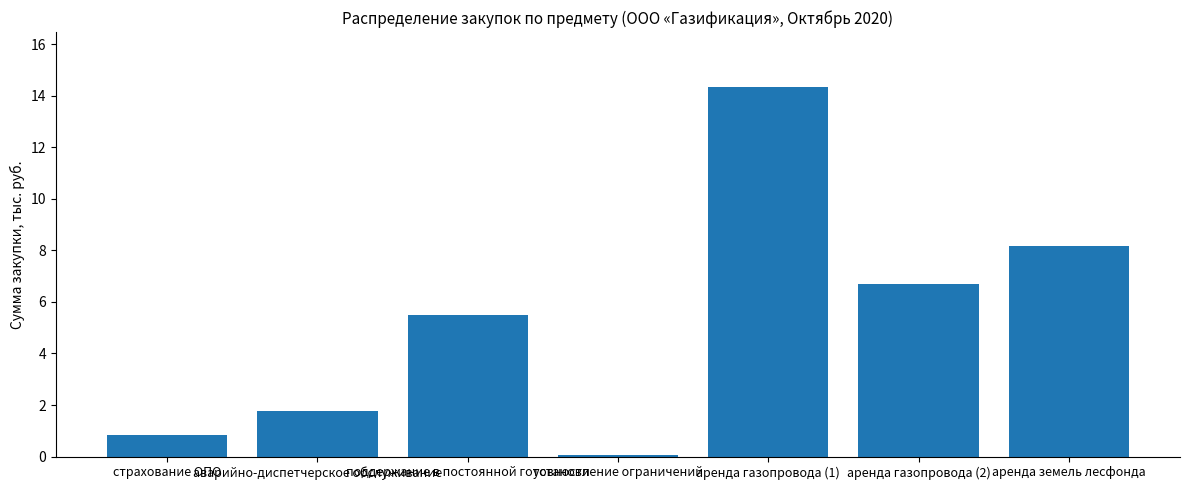

Reading right to left, what are all the values shown in this chart?

аренда земель лесфонда=8.2	аренда газопровода (2)=6.7	аренда газопровода (1)=14.3	установление ограничений=0.1	поддержание в постоянной готовности=5.5	аварийно-диспетчерское обслуживание=1.8	страхование ОПО=0.8